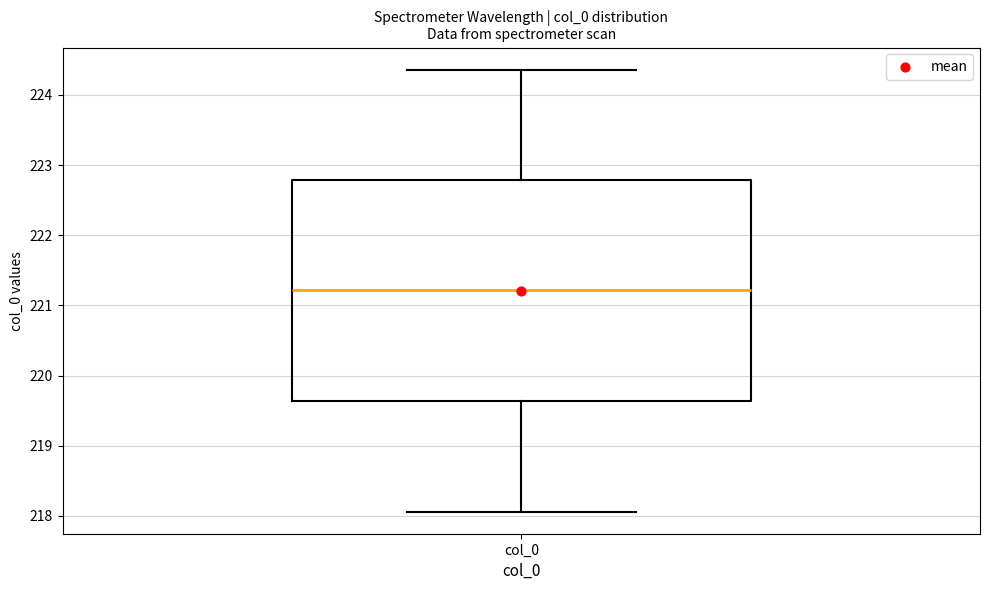

Read this box plot against the y-axis: the position of the median line, the range covered by the box, and the ends of both whiskers. The values are not printed on the chart, so give them approximately, as read against the axis.

median 221.2, box 219.6 to 222.8, whiskers 218.1 to 224.4